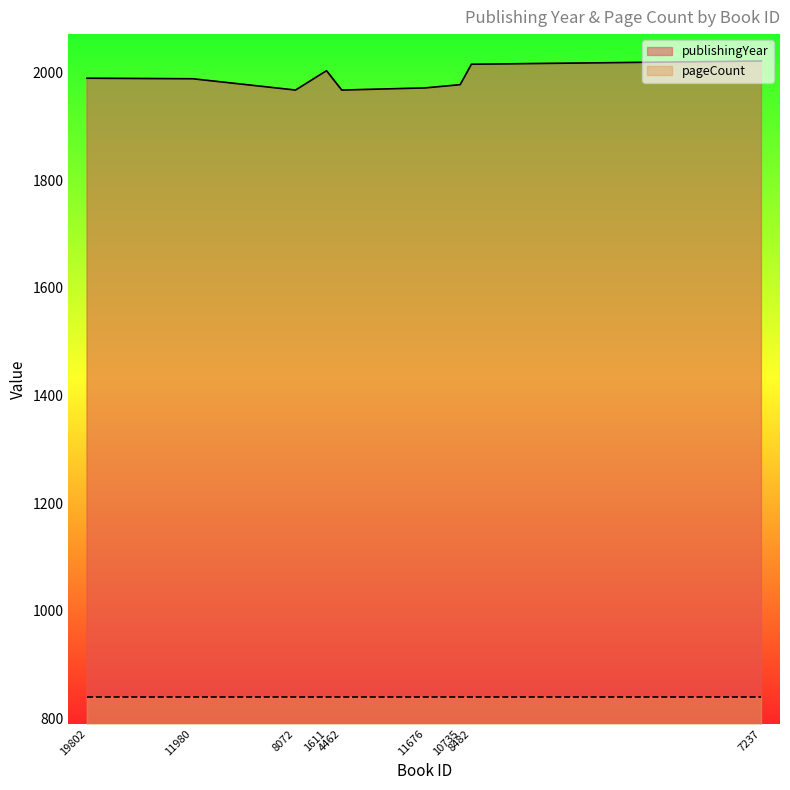

Is the value of pageCount at 10735 greater than the value of publishingYear at 19802?

No